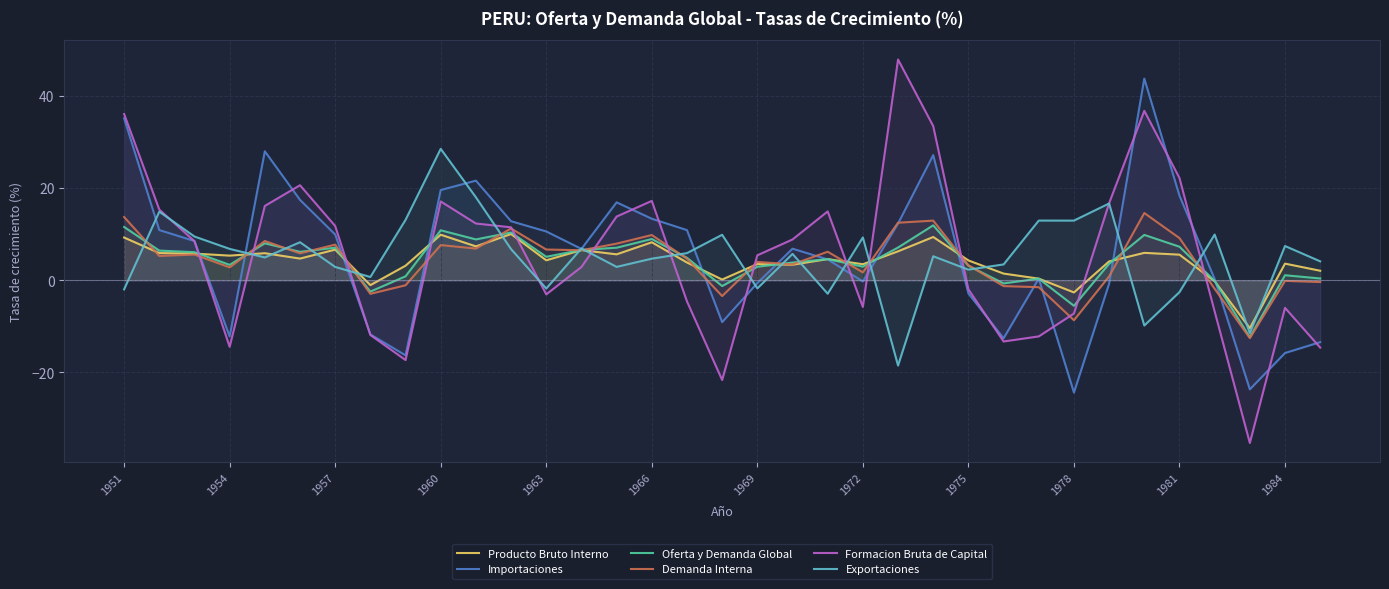

What is the average value of the Exportaciones series?

5.2